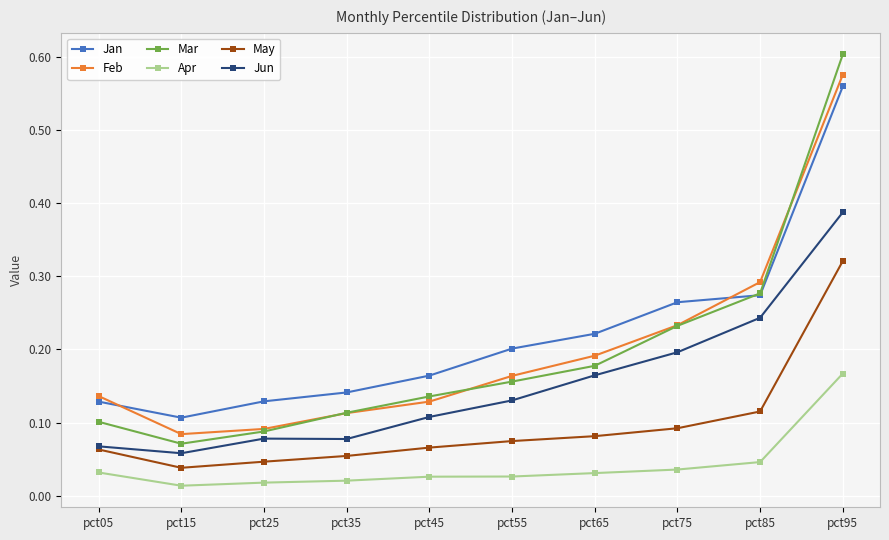

How many distinct data groups are displayed?

6